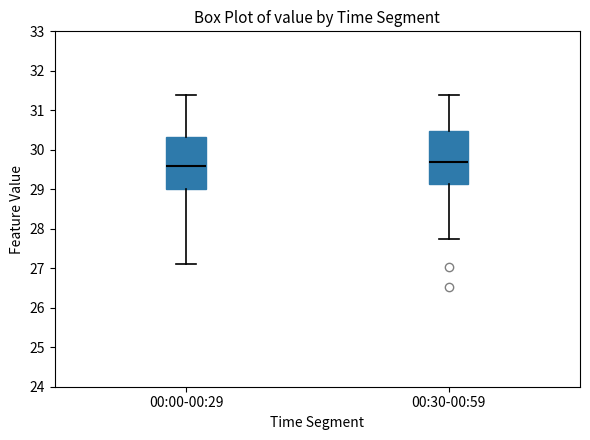

Reading left to right, transcribe this box plot: for each box, give where its median line is, the range the box spans, and where its two whiskers end, as read against the y-axis. The values are not printed on the chart, so give them approximately, as read against the axis.

00:00-00:29: median 29.6, box 29.0 to 30.3, whiskers 27.1 to 31.4
00:30-00:59: median 29.7, box 29.1 to 30.5, whiskers 27.8 to 31.4